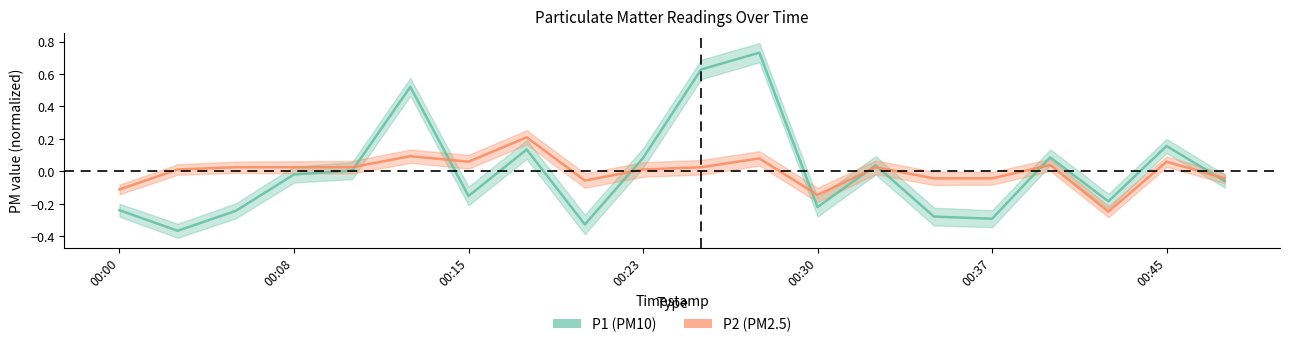

What is the minimum value for P2?

-0.2